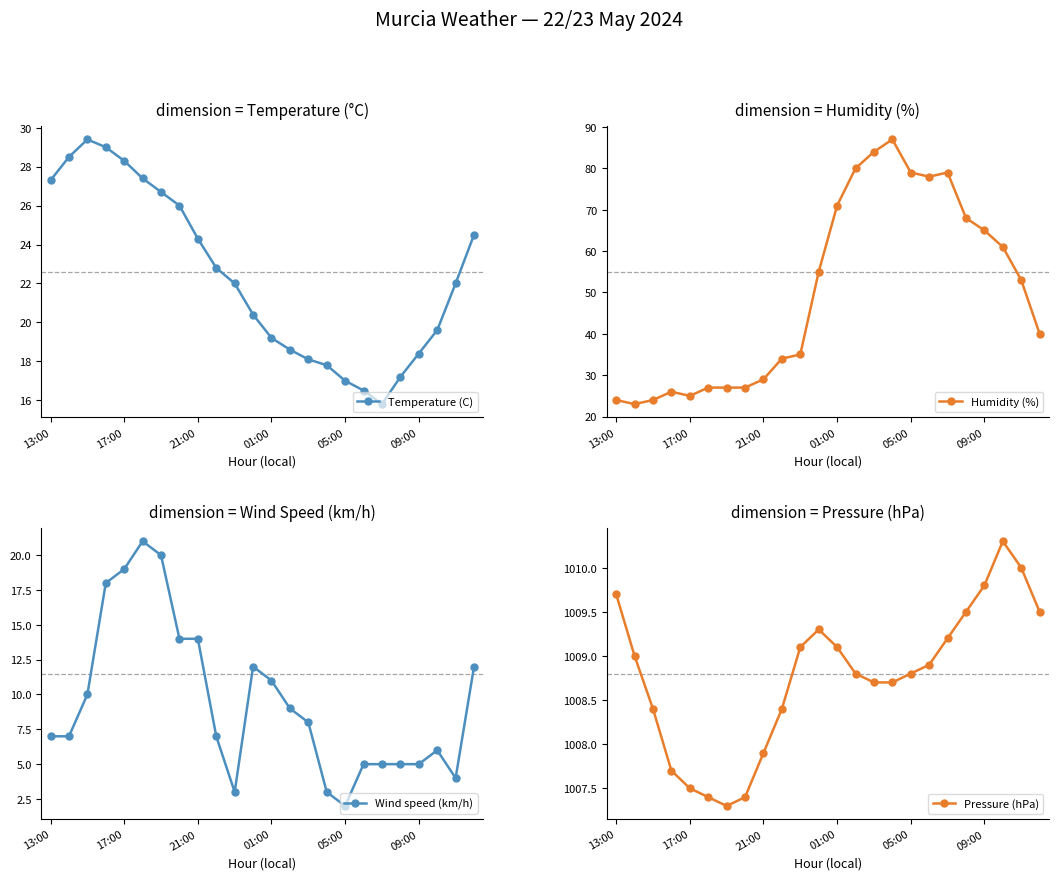

The value of Temperature (C) at 6 is 44.2. True or false?

False